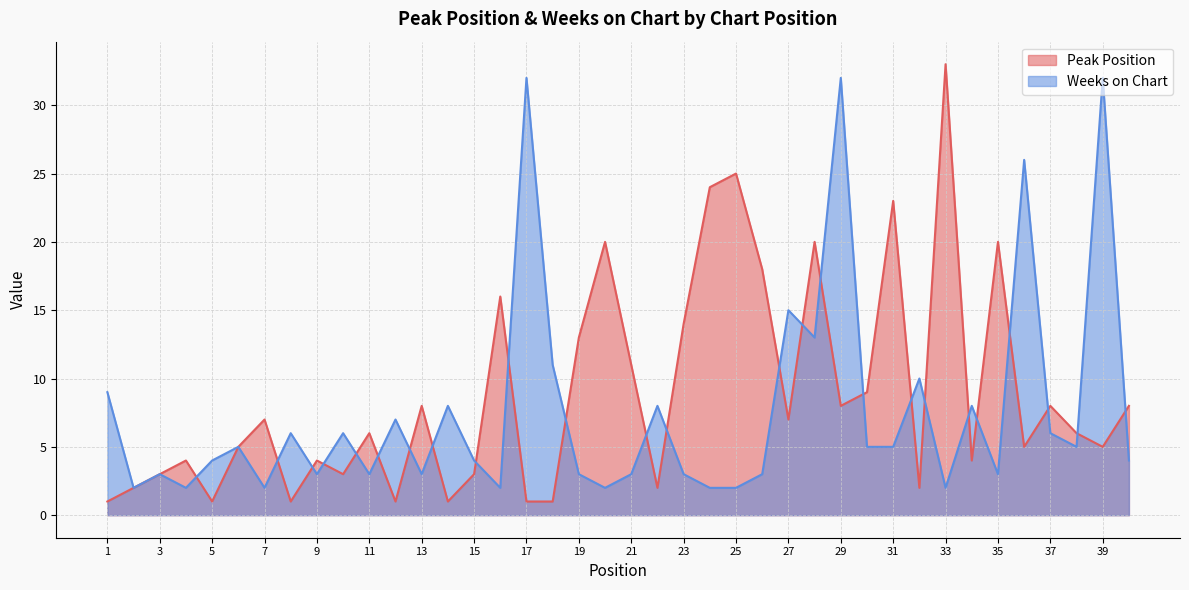

List the series in order of their overall mean, highest first.

Peak Position, Weeks on Chart